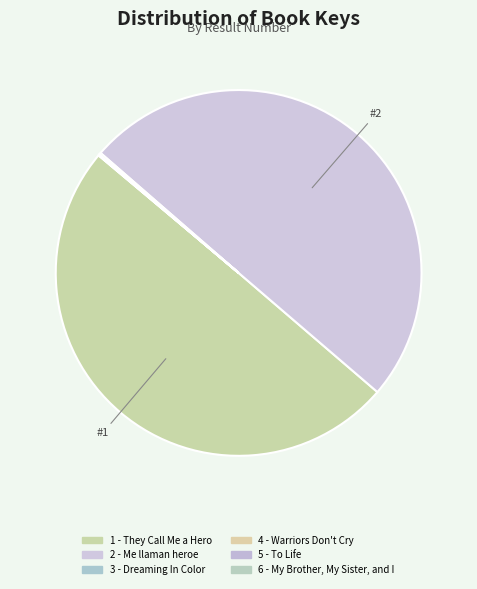

To the nearest percent, what is the difference between the largest and smallest slice percentages?

50%